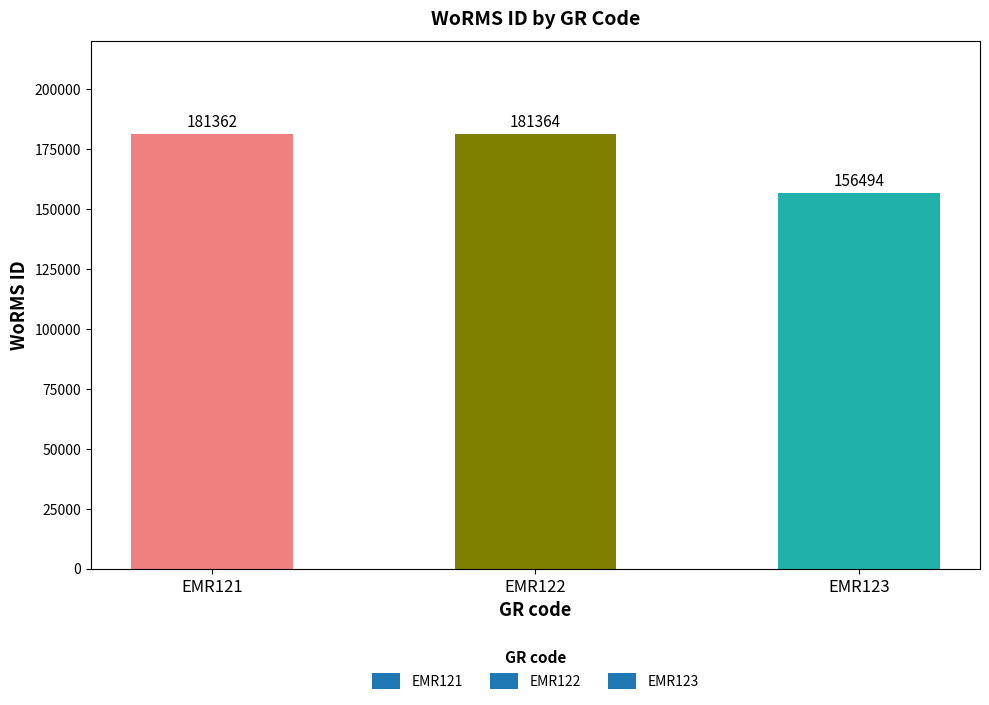

What is the value of the 1st bar from the left?

181362